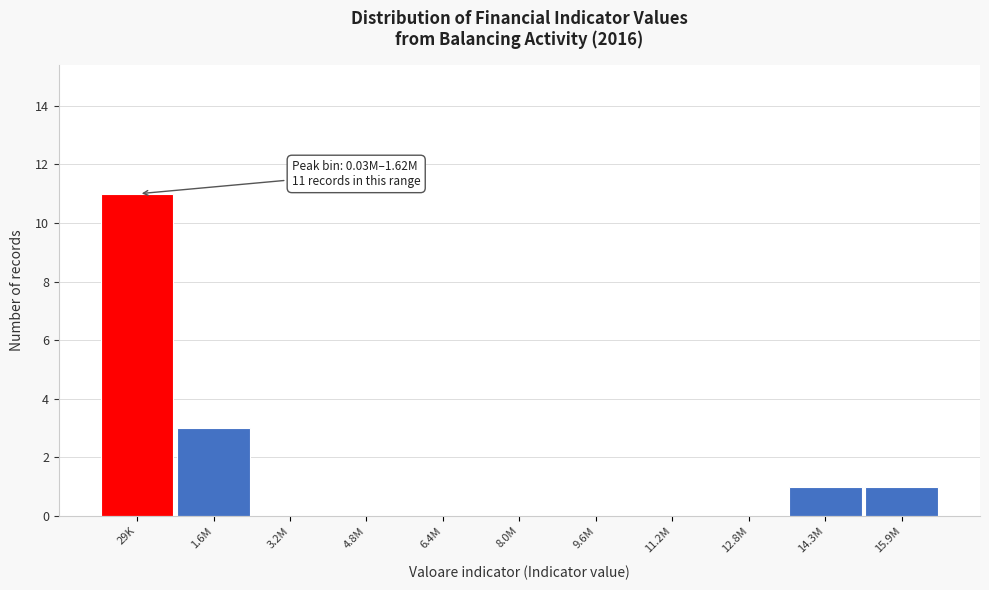

Reading left to right, extract all data points from this chart.

29K=11	1.6M=3	3.2M=0	4.8M=0	6.4M=0	8.0M=0	9.6M=0	11.2M=0	12.8M=0	14.3M=1	15.9M=1